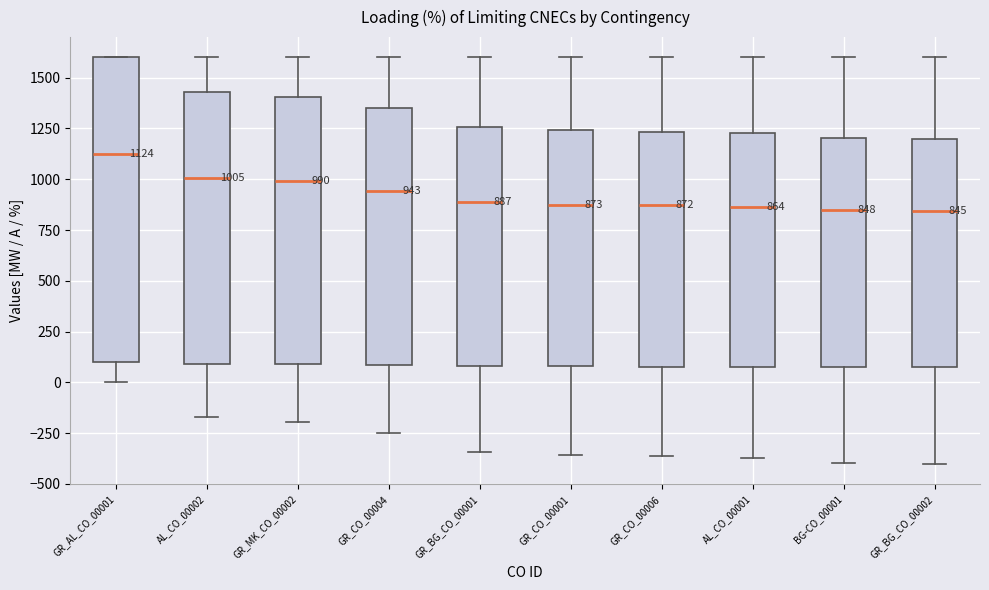

Comparing the boxes themselves (not the whiskers), which one is the tallest?

GR_AL_CO_00001